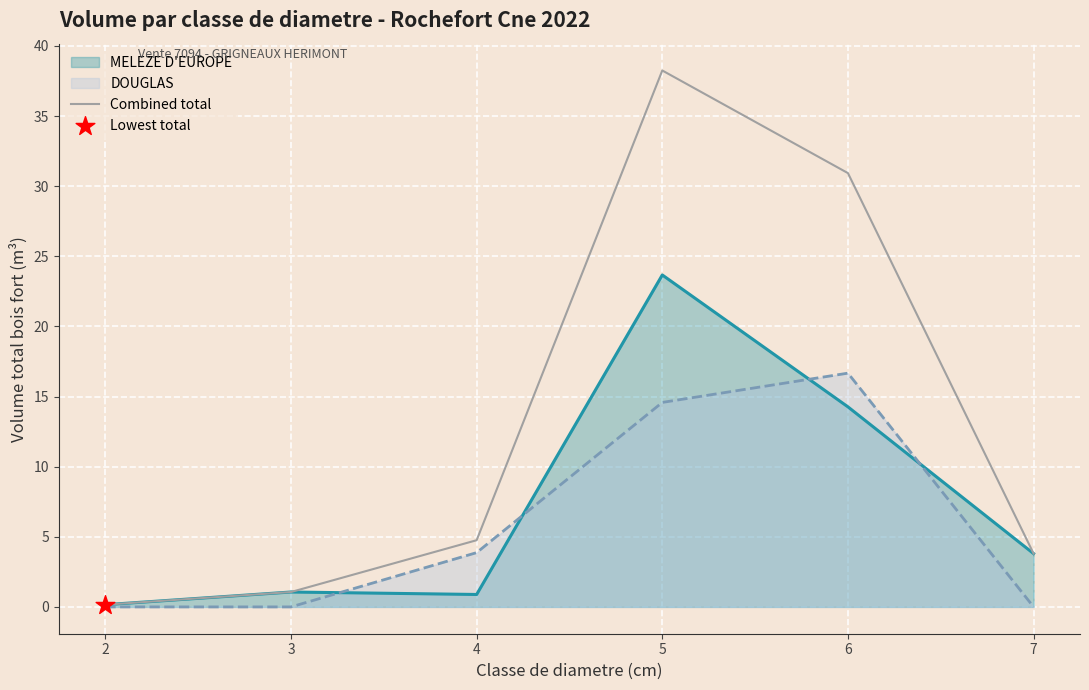

Between 3 and 7, which is larger?

7